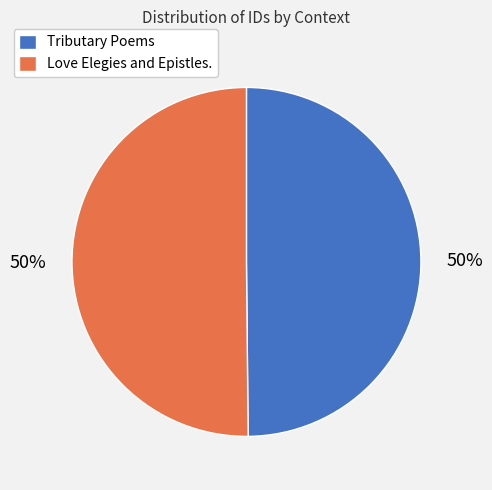

To the nearest percent, what is the combined percentage of Tributary Poems and Love Elegies and Epistles.?

100%